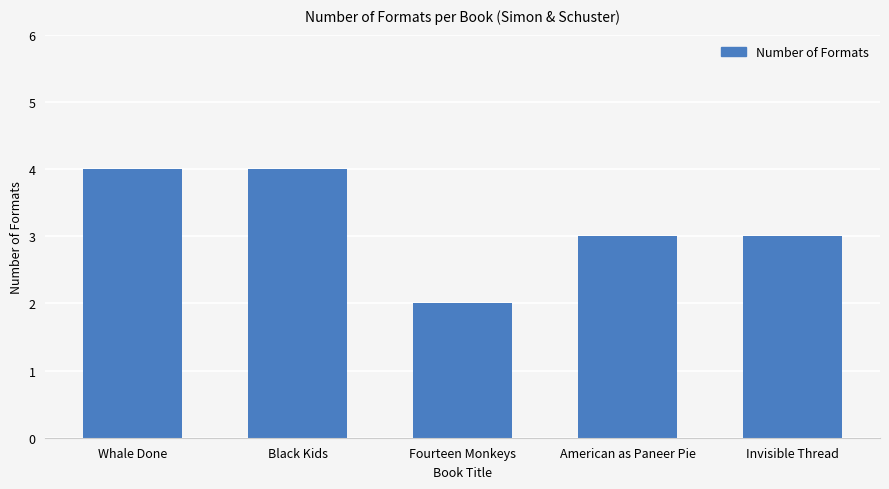

How many bars are there in total?

5